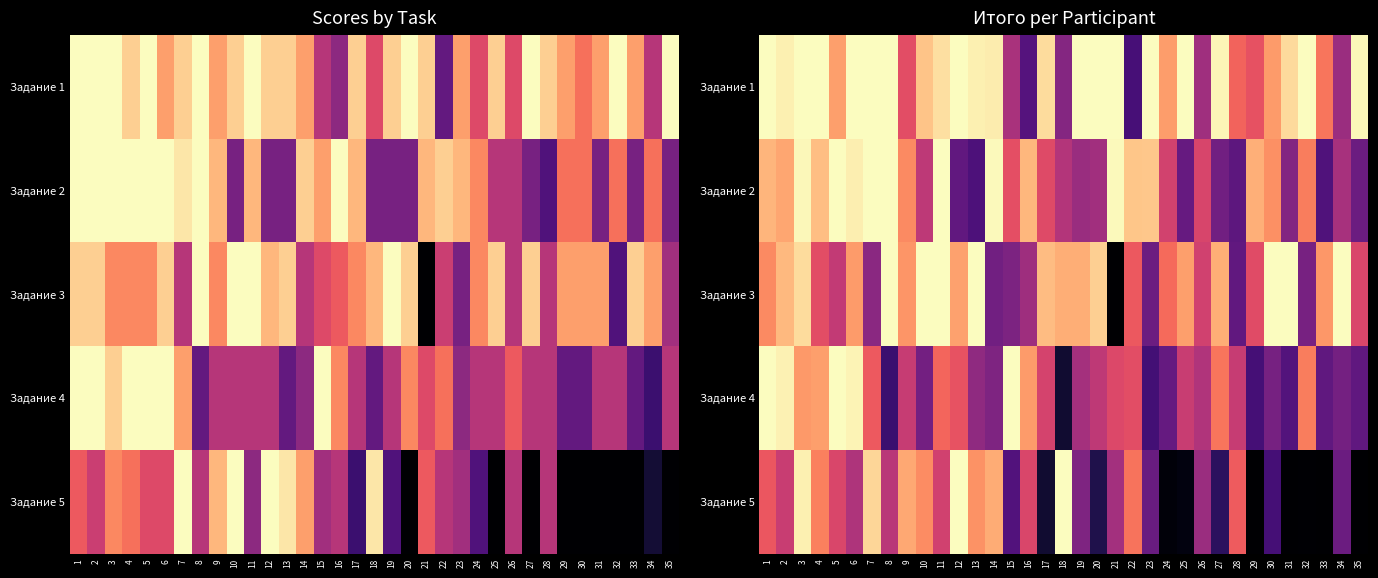

Count the number of data series in this chart.

5